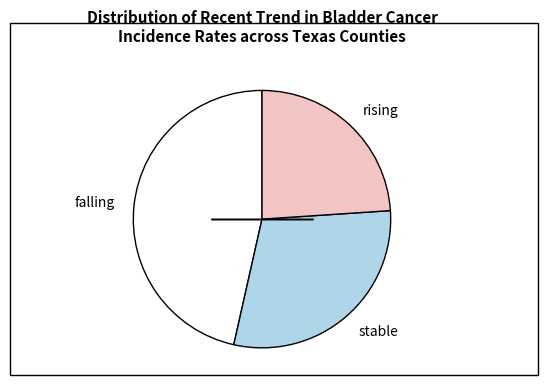

Is it true that falling is 46% of the pie?

True